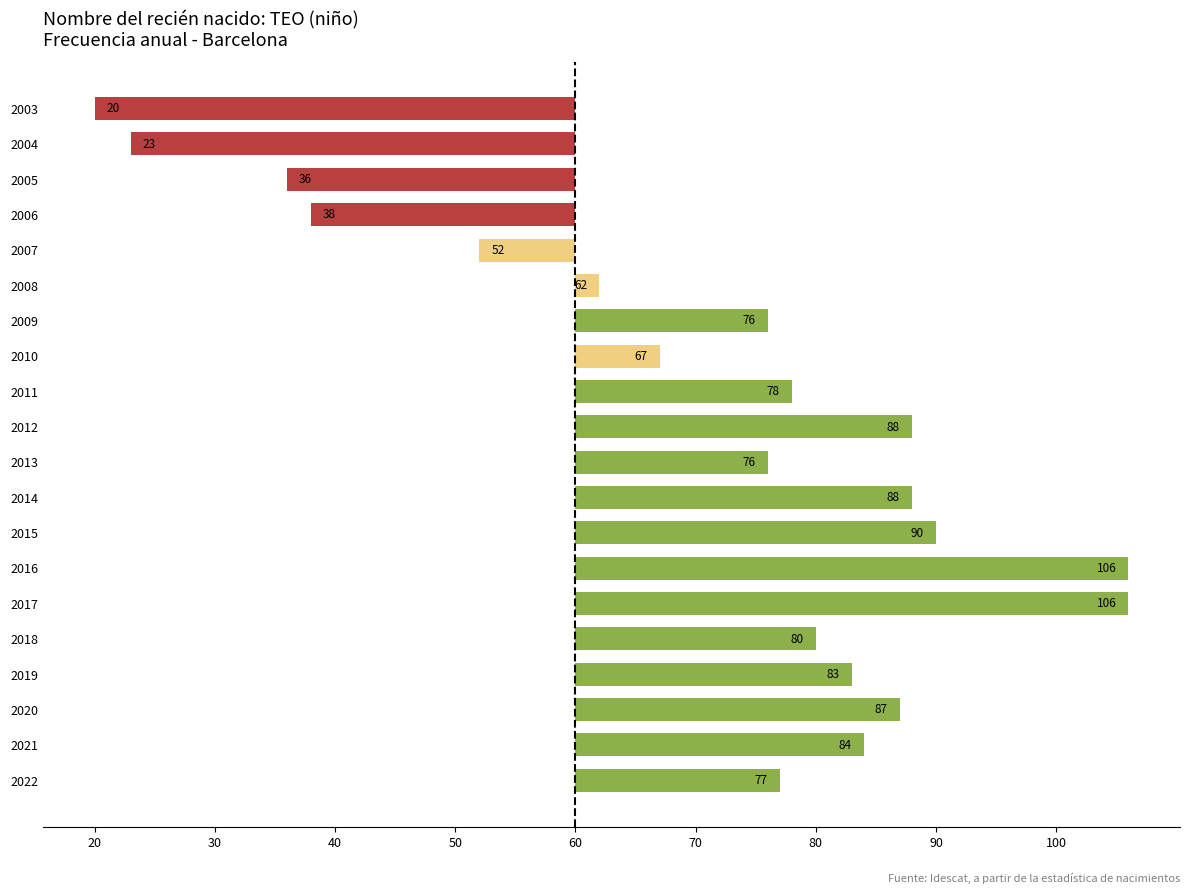

Are the bars horizontal?

Yes